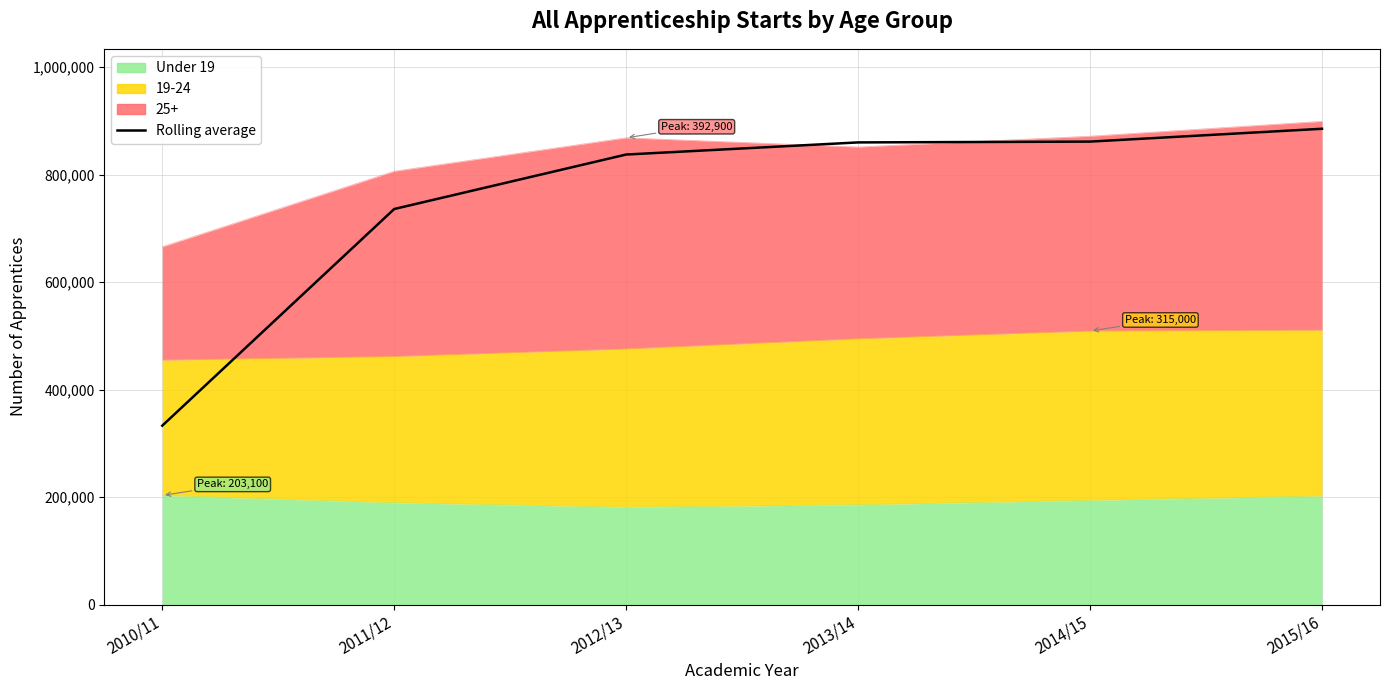

The chart shows a value of 496403 at 2010/11. True or false?

False